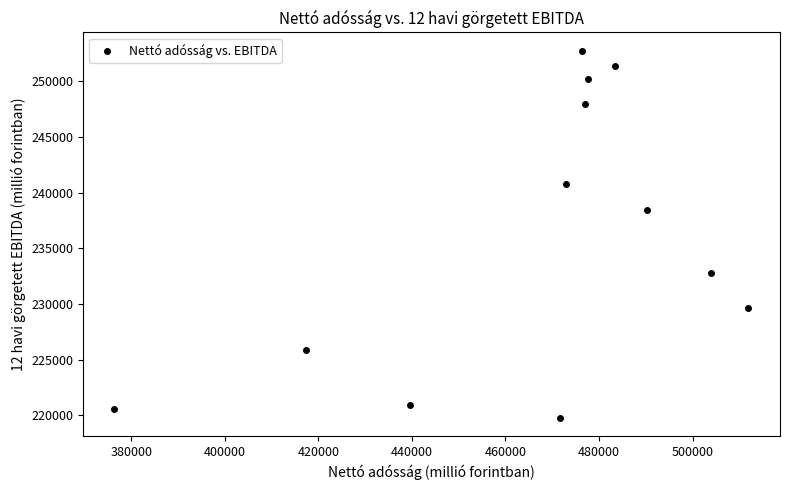

What Y value in the scatter plot is closest to 236255?

238457